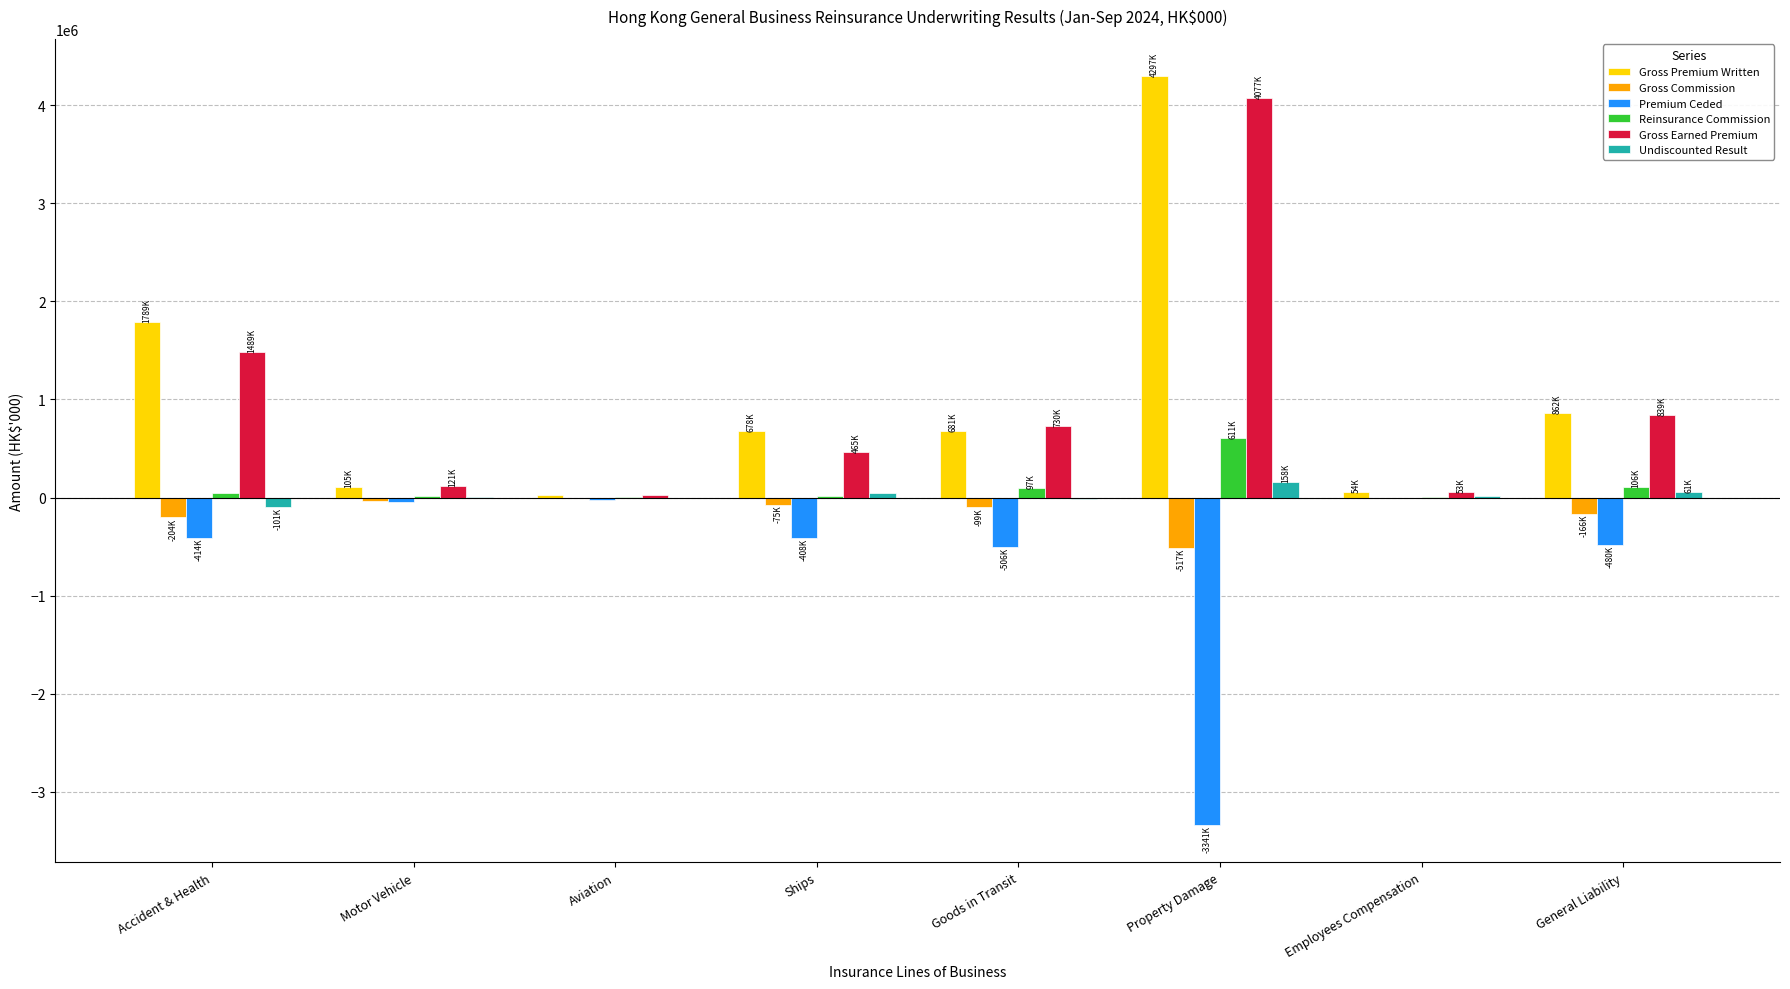

Is the value of Reinsurance Commission at Accident & Health greater than the value of Gross Premium Written at General Liability?

No